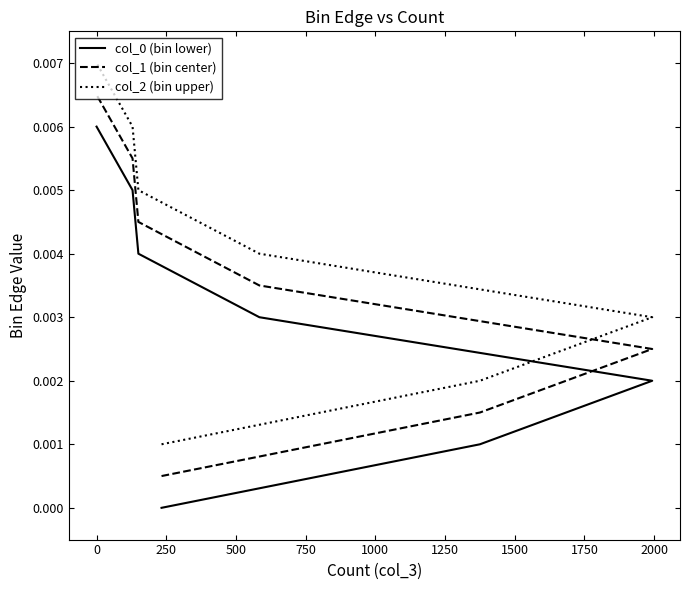

Which has a higher value, 0 or 1250?

1250